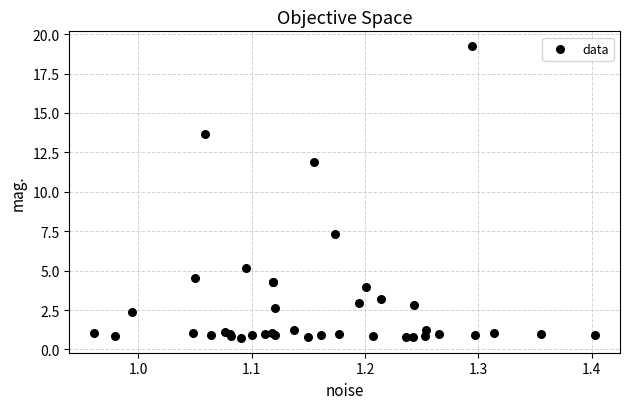

What Y value in the scatter plot is closest to 9?

7.3